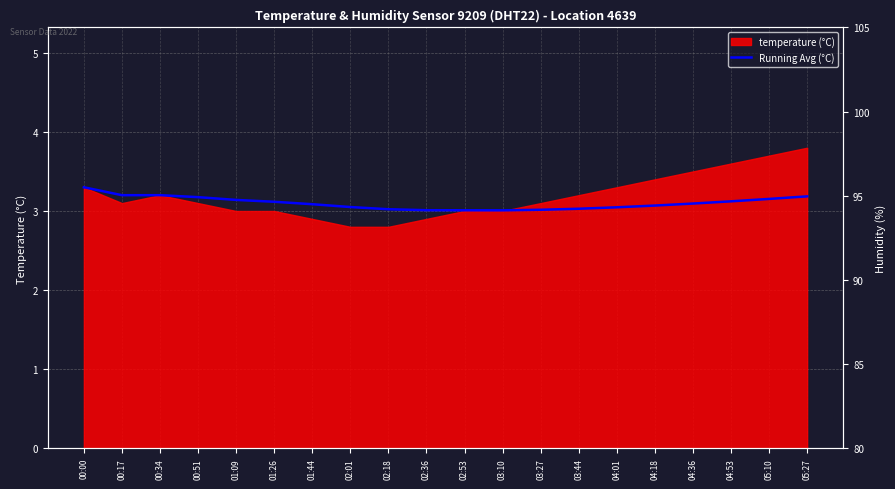

What is the average value?

3.1